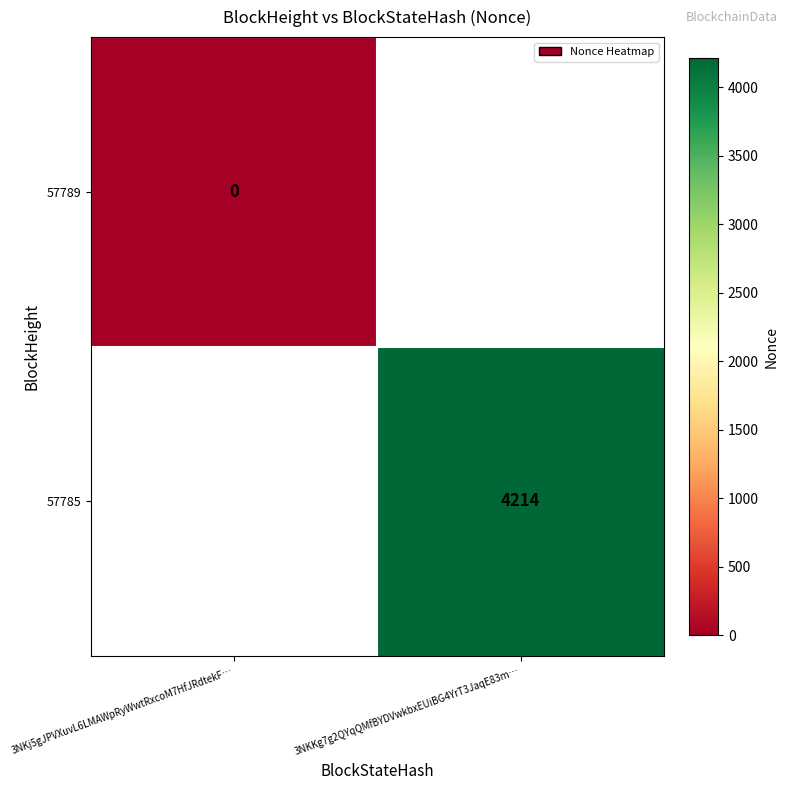

Is it true that 57785 equals 6368 at 3NKKg7g2QYqQMfBYDVwkbxEUiBG4YrT3JaqE83m…?

False